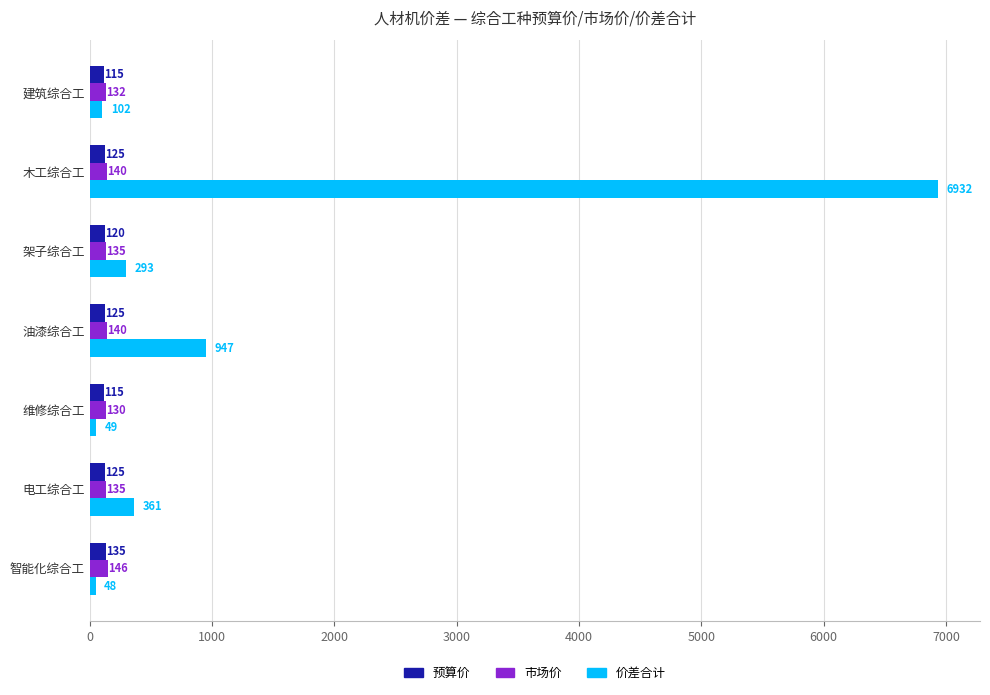

What is the average value of the 价差合计 series?

1247.3